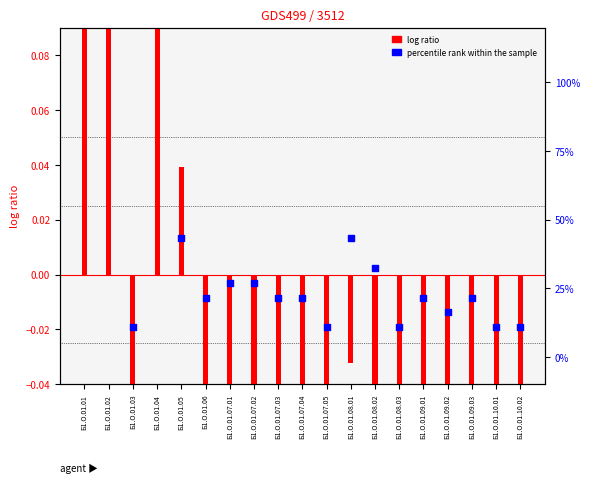

Which series has the widest spread of Y values?

log ratio